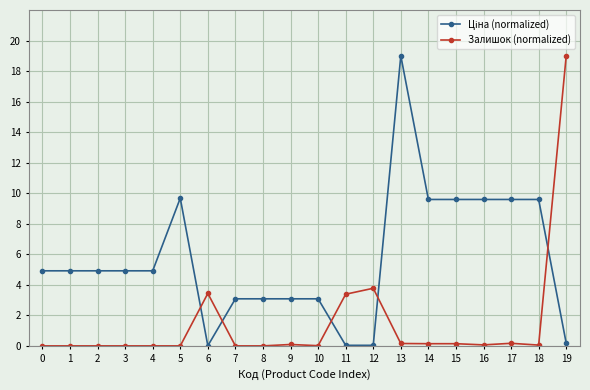

What is the greatest value displayed?

19.0